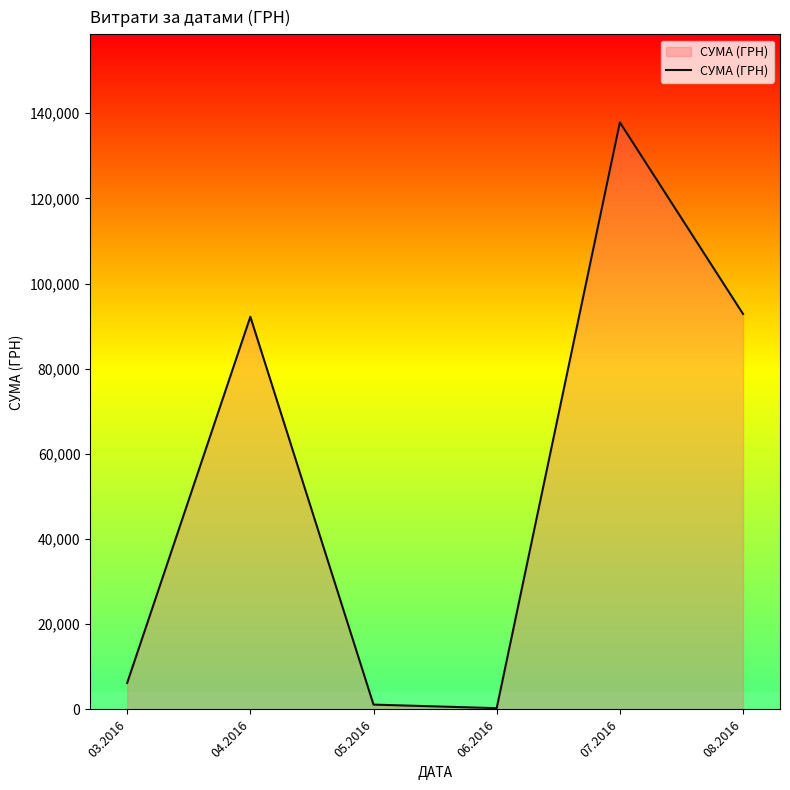

Approximately how many times larger is the value at 03.2016 compared to 05.2016?

5.5